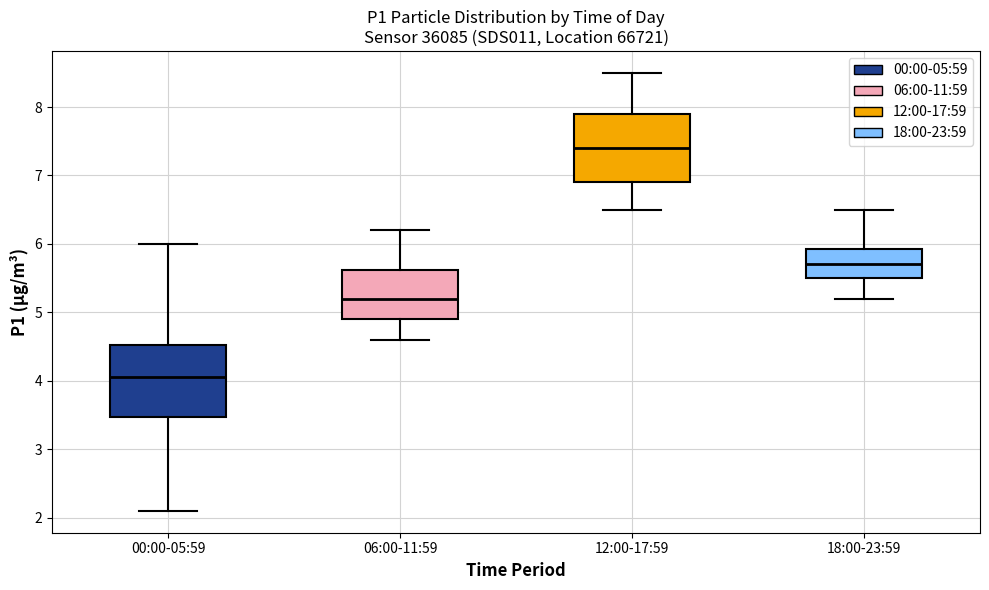

Reading left to right, transcribe this box plot: for each box, give where its median line is, the range the box spans, and where its two whiskers end, as read against the y-axis. The values are not printed on the chart, so give them approximately, as read against the axis.

00:00-05:59: median 4.1, box 3.5 to 4.5, whiskers 2.1 to 6.0
06:00-11:59: median 5.2, box 4.9 to 5.6, whiskers 4.6 to 6.2
12:00-17:59: median 7.4, box 6.9 to 7.9, whiskers 6.5 to 8.5
18:00-23:59: median 5.7, box 5.5 to 5.9, whiskers 5.2 to 6.5